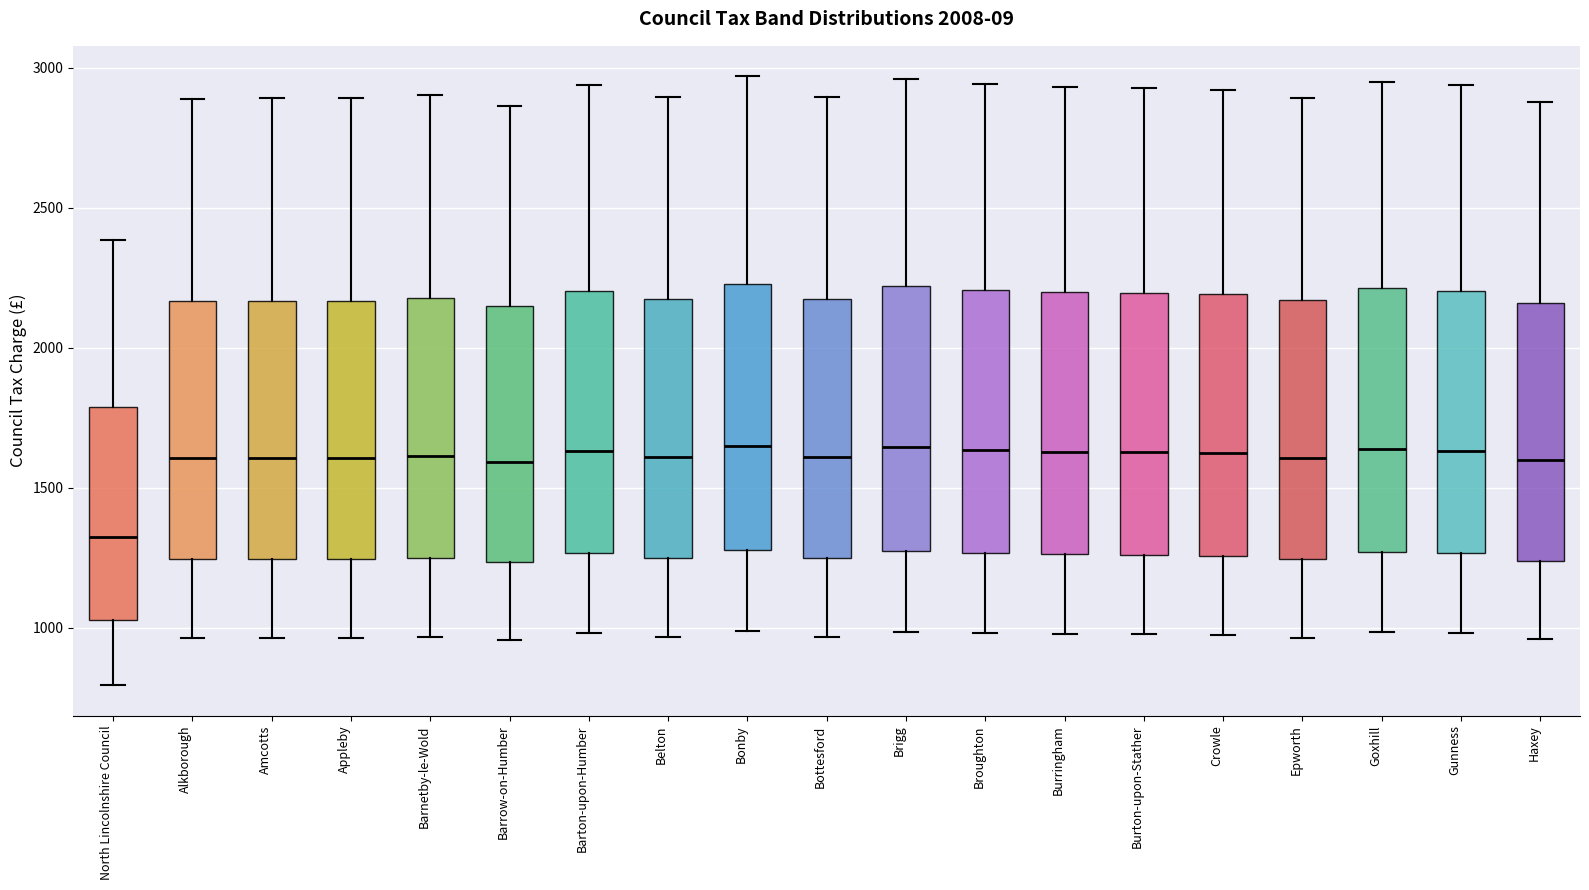

Where does the lower whisker of the box for Barton-upon-Humber end on the y-axis? The values are not printed on the chart, so give them approximately, as read against the axis.

1000